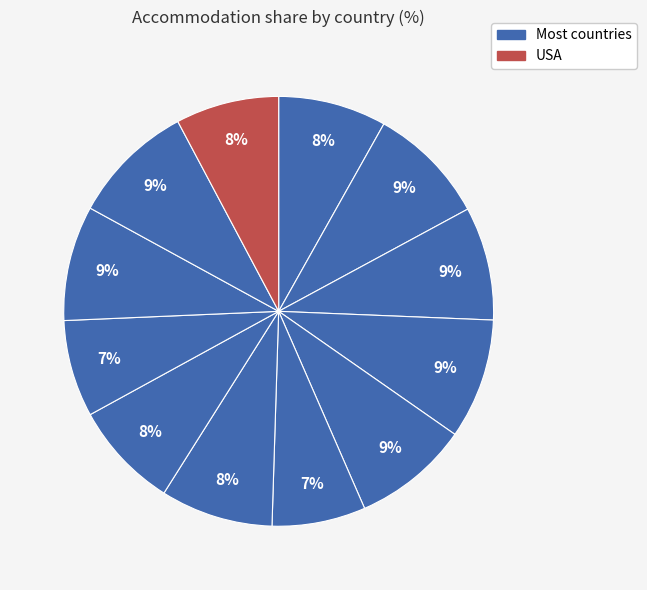

Does any single category account for the majority?

No